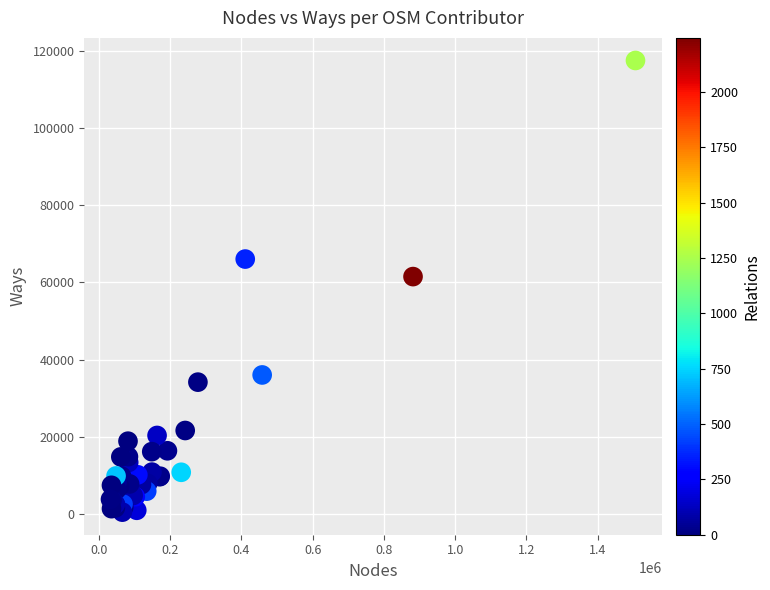

What Y value in the scatter plot is closest to 58969?

61483